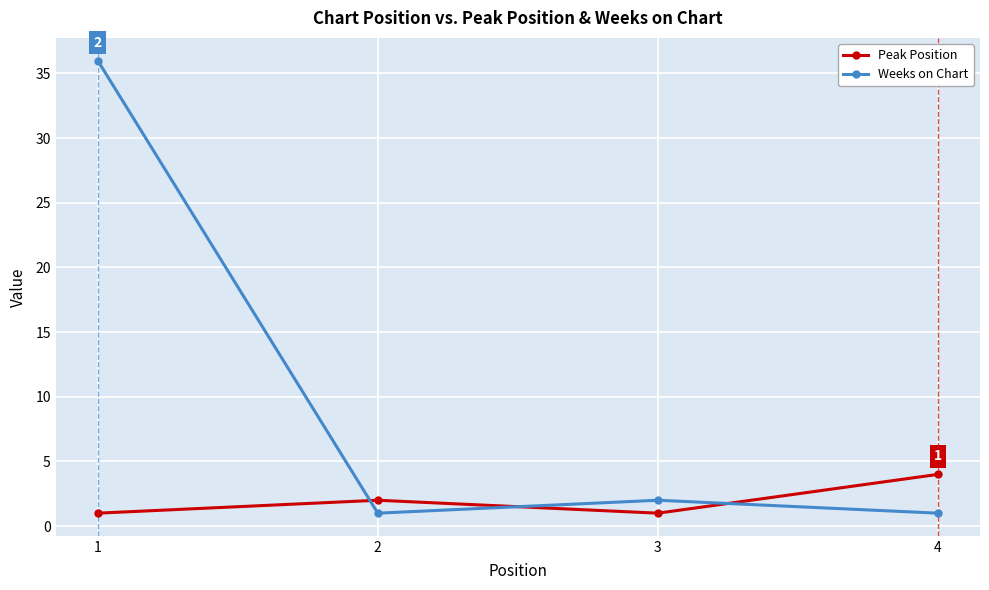

What value does the Peak Position series have at 2?

2